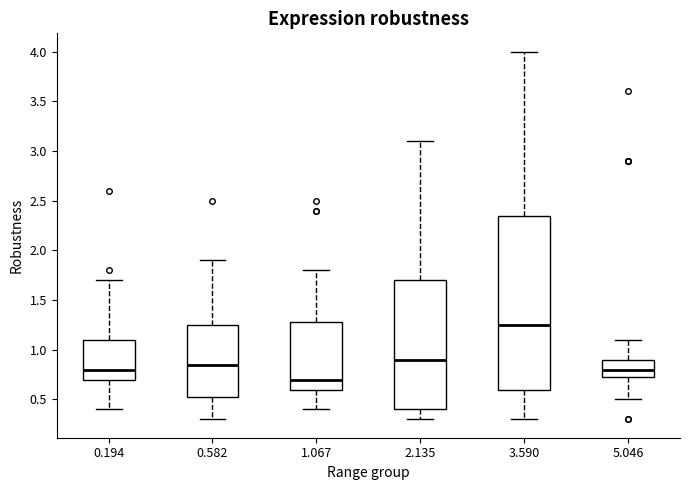

Which box is the tallest, from its lower edge to its upper edge?

3.590